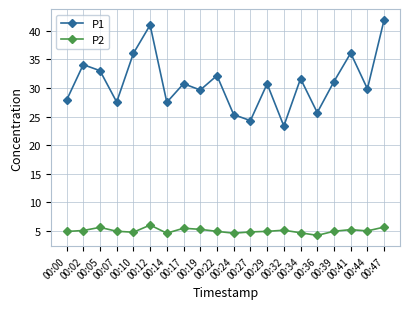

At how many categories does at least one series exceed 18?

20